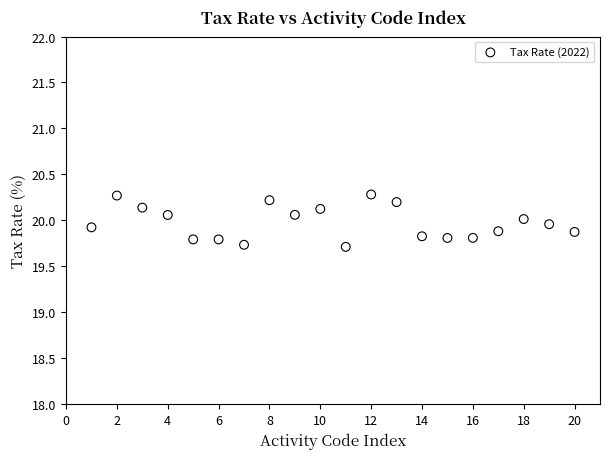

What is the range of Y values (max minus min)?

0.6